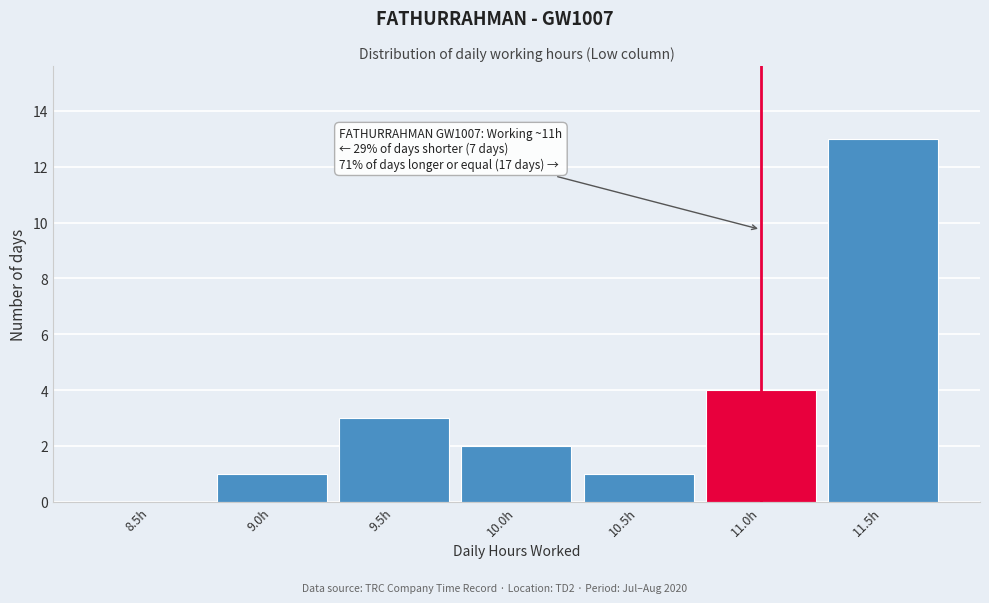

Reading left to right, transcribe all the data shown in this chart.

8.5h=0	9.0h=1	9.5h=3	10.0h=2	10.5h=1	11.0h=4	11.5h=13